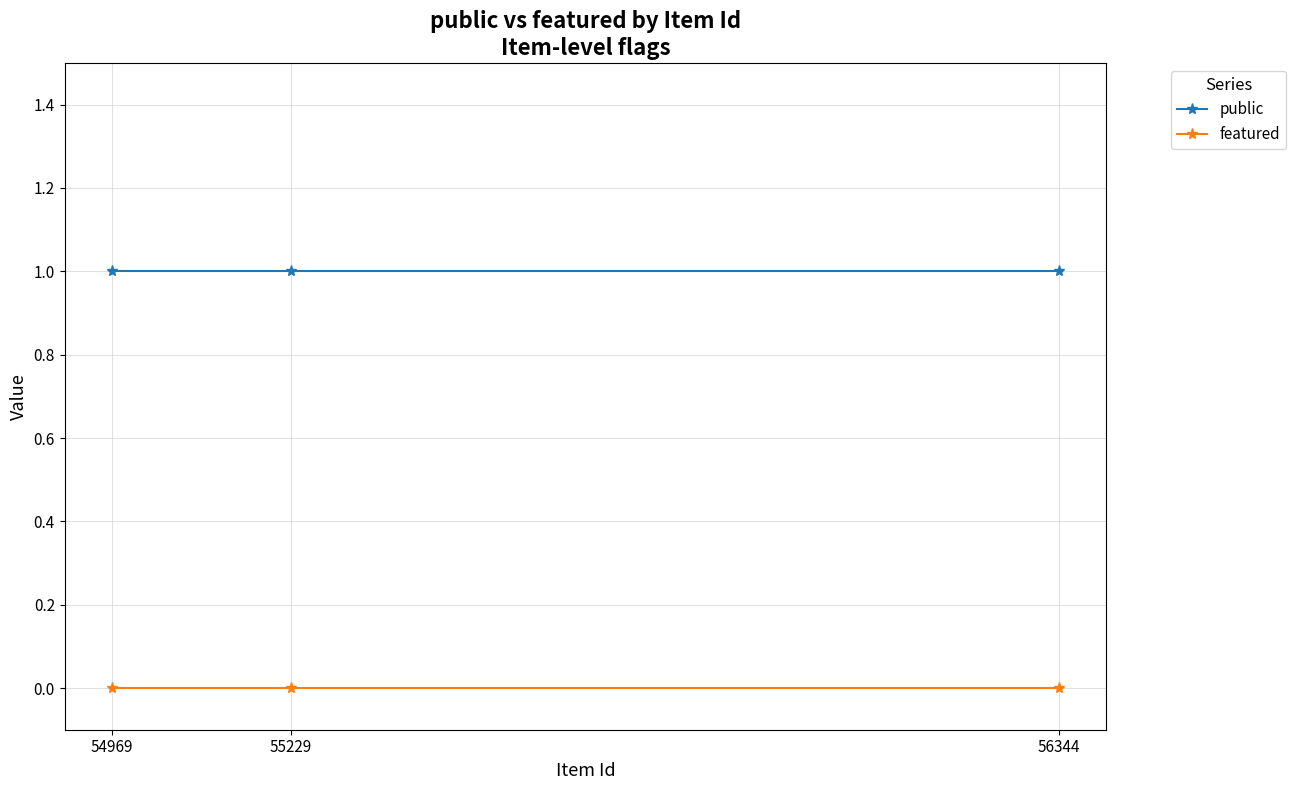

What is the value of the public point at the 3rd from the left?

1